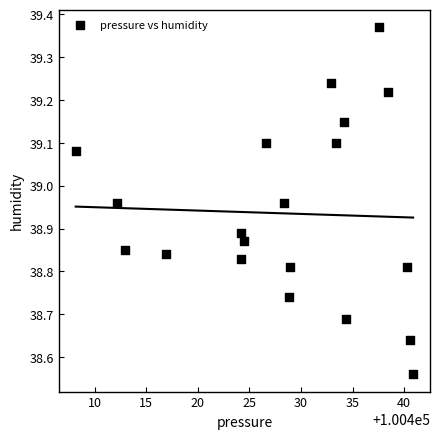

What is the range of X values (max minus min)?

32.7